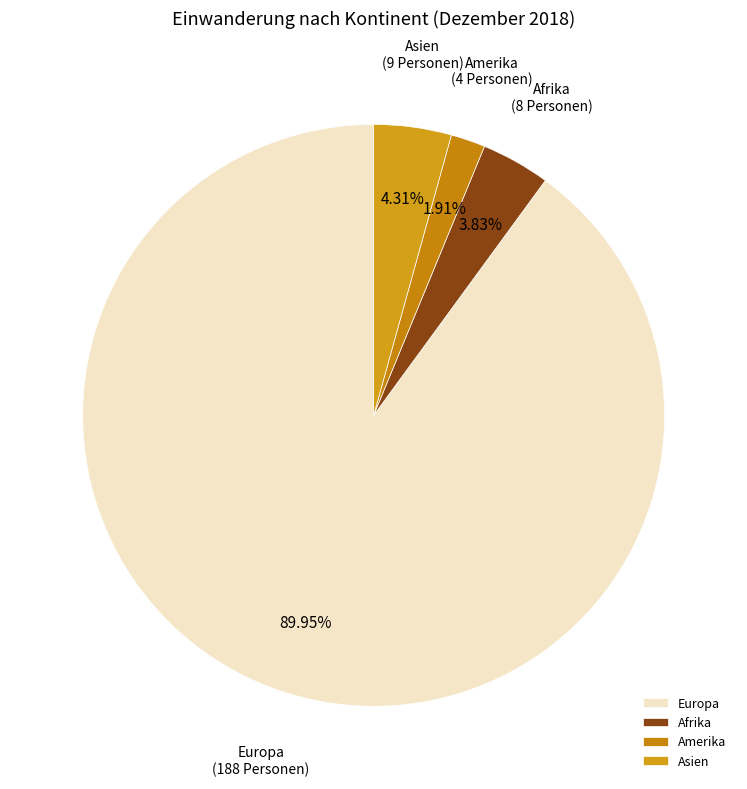

What is the ratio of the value at Europa to the value at Afrika?

23.5